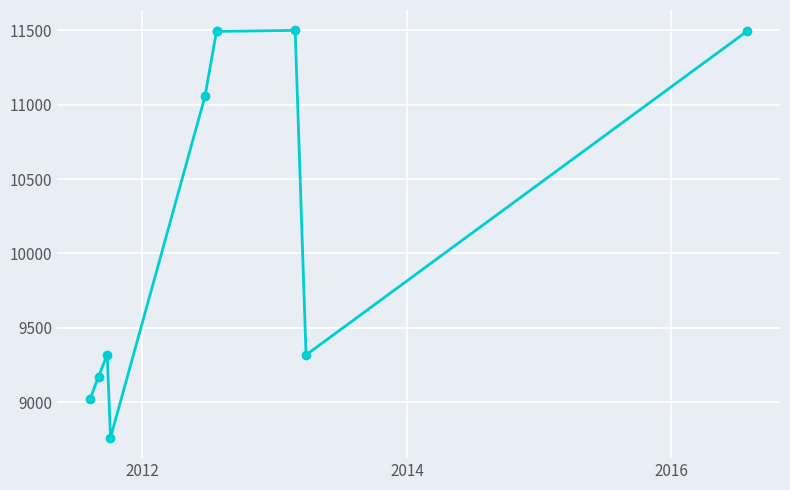

How many lines are shown in the chart?

1